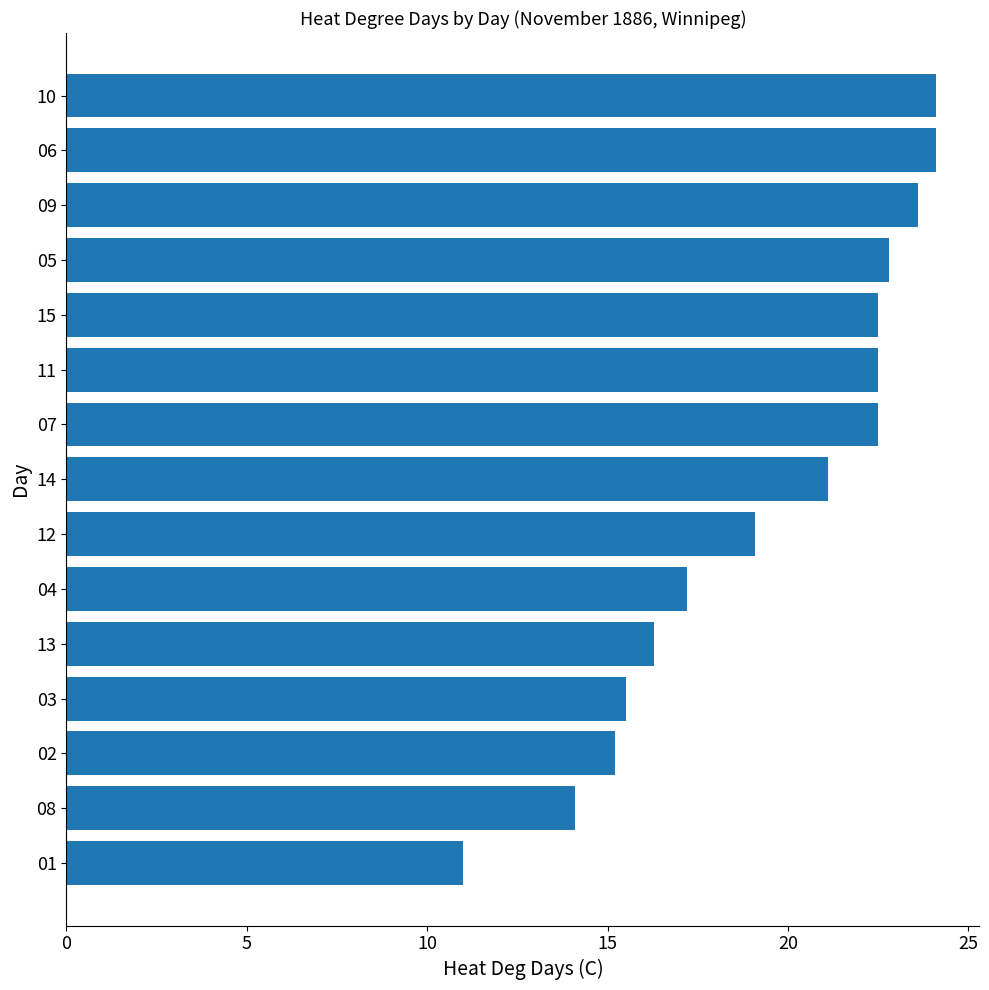

True or false: the data shows 15.5 at 03.

True